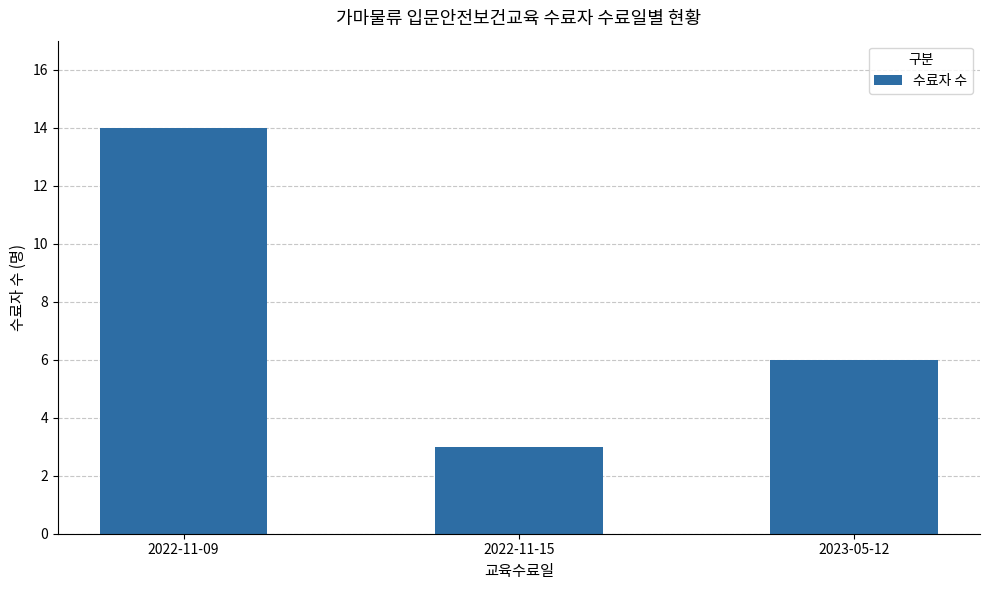

Between 2022-11-09 and 2023-05-12, which is larger?

2022-11-09